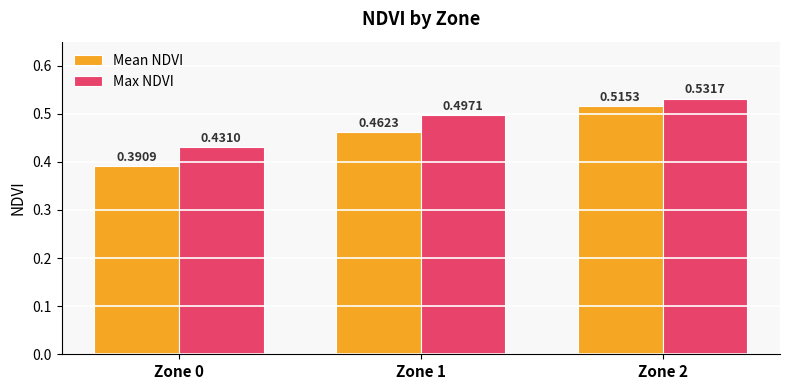

List the series in order of their peak value, lowest first.

Mean NDVI, Max NDVI